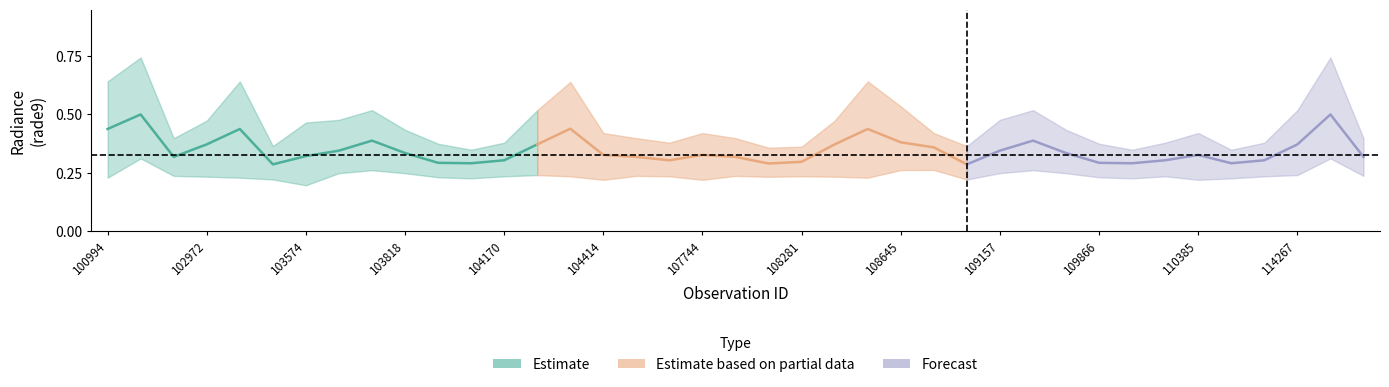

Which category has the highest value in the rade9_bin_mdn series?

102482